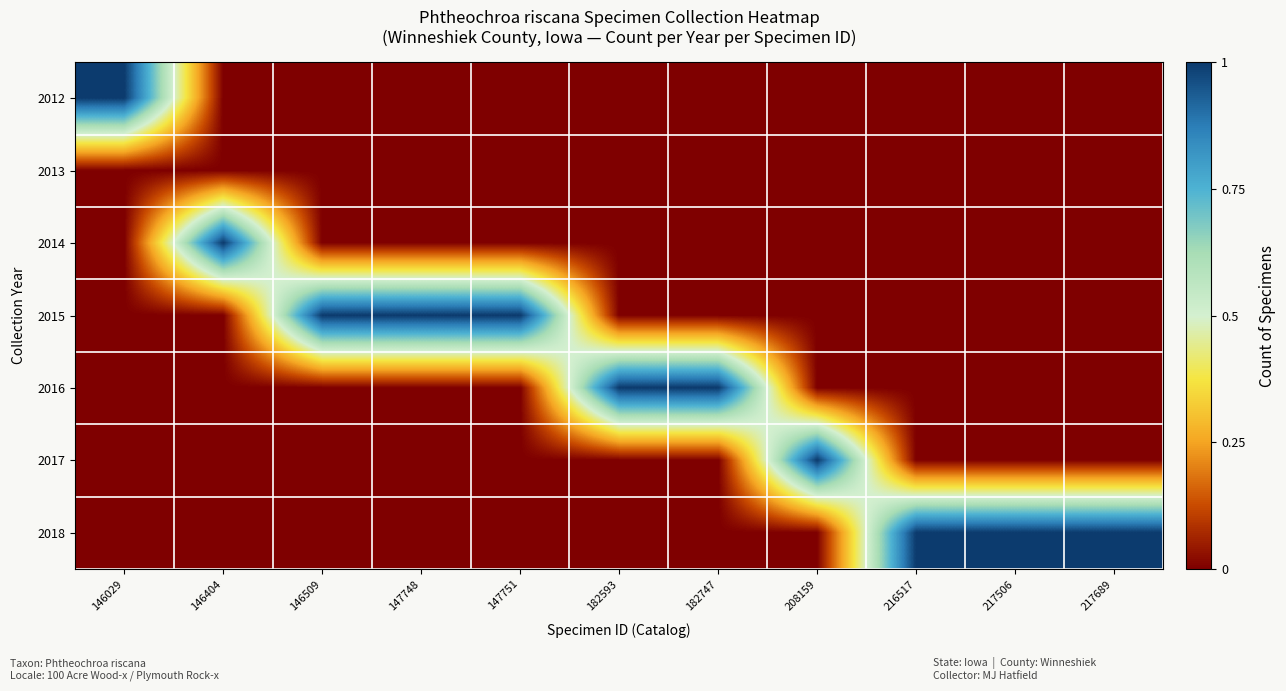

Which has a higher value, 147751 or 182593?

147751